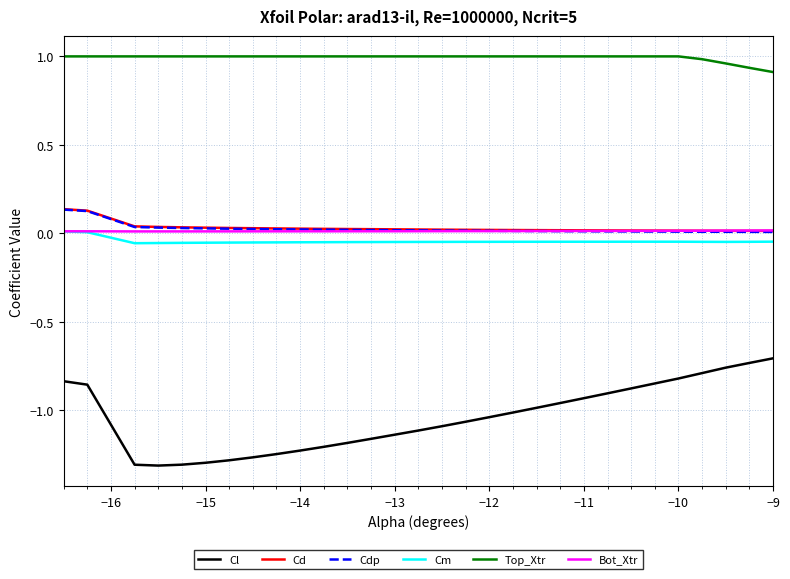

True or false: Cd and Top_Xtr intersect in this chart.

False